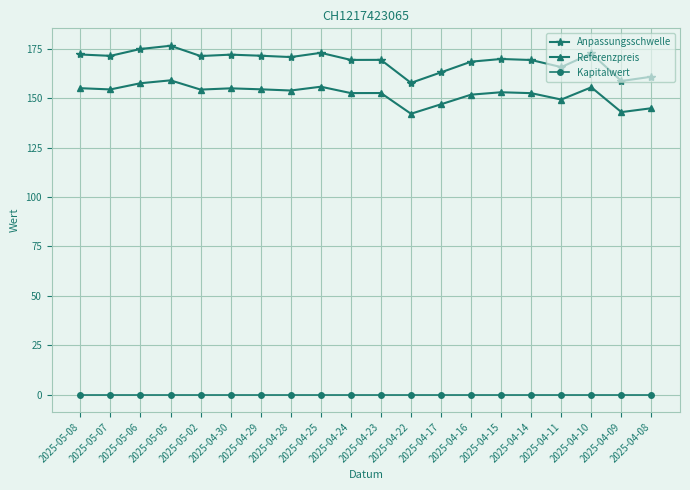

How many categories are shown in the chart?

20